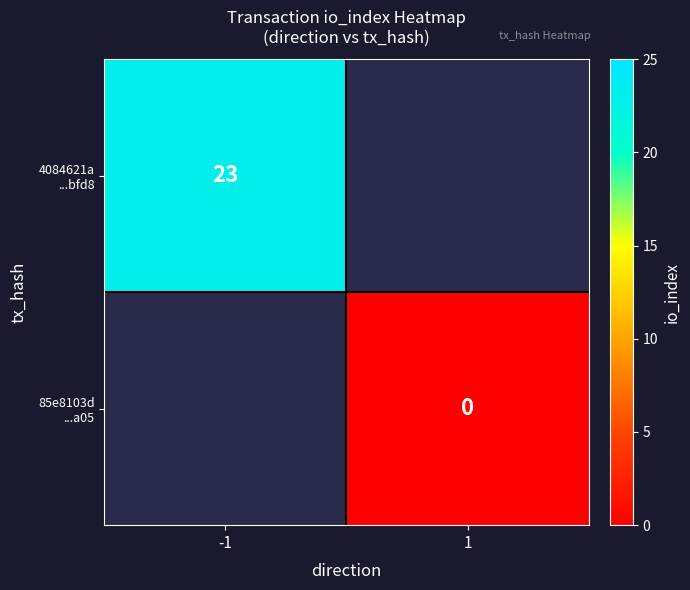

True or false: 4084621a ...bfd8 has a value of 6.7 at -1.

False